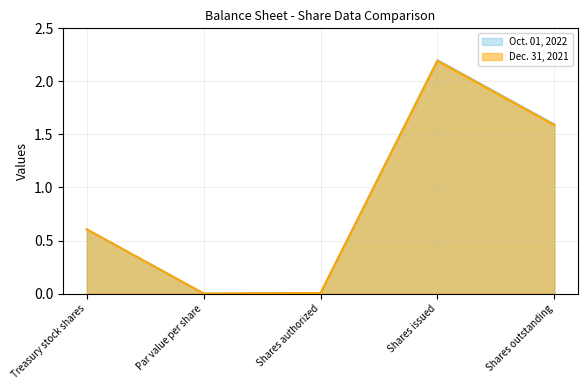

What is the highest value of the Oct. 01, 2022 series?

2.2